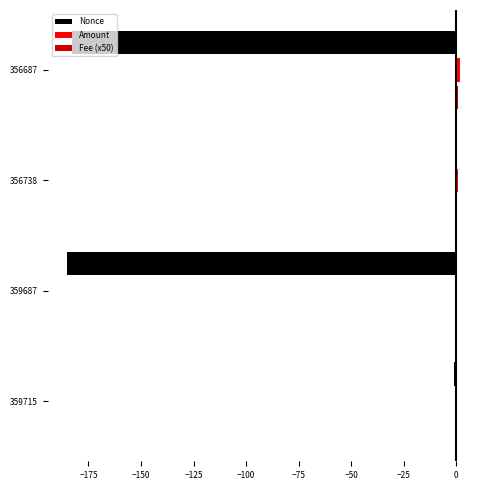

How many data points does each series have?

4